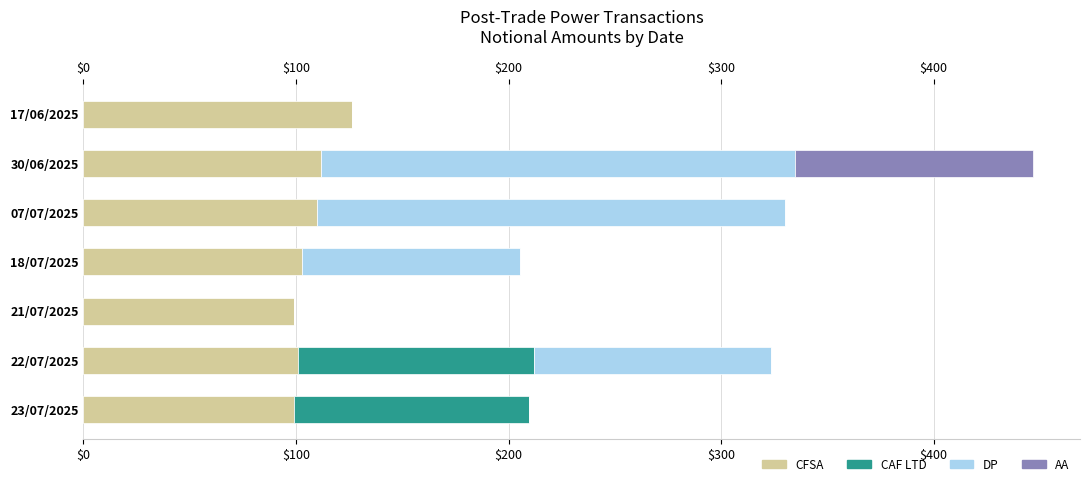

What is the total value across all series at 18/07/2025?

205.4